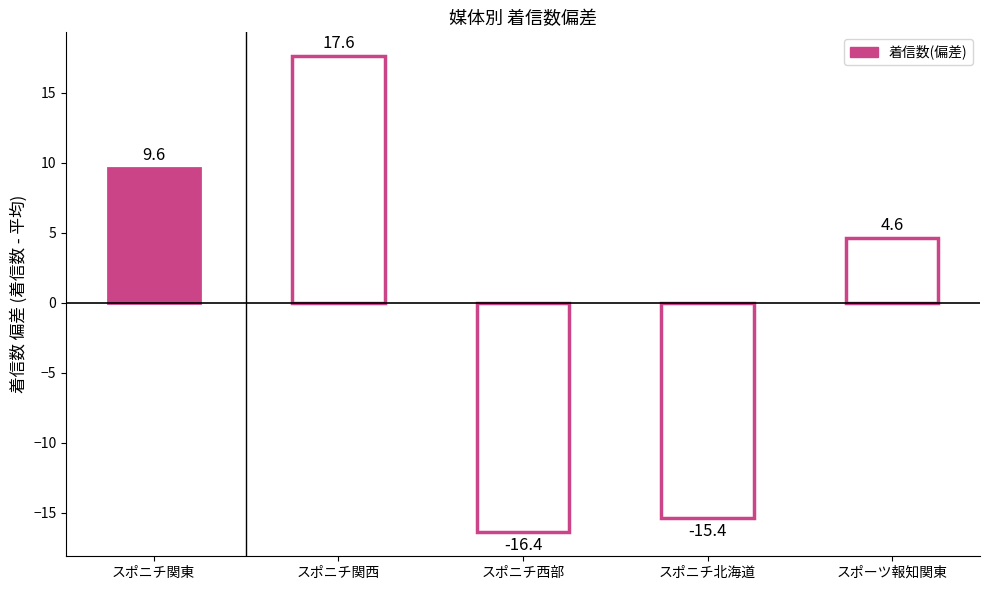

What is the difference between the maximum and minimum values?

34.0